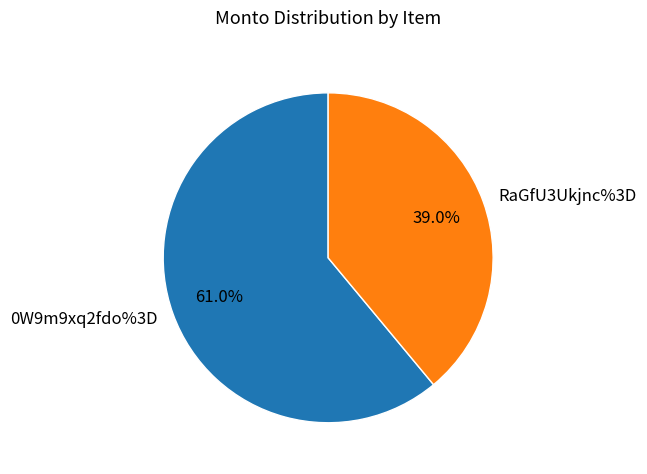

Rank the categories by value from highest to lowest.

0W9m9xq2fdo%3D, RaGfU3Ukjnc%3D